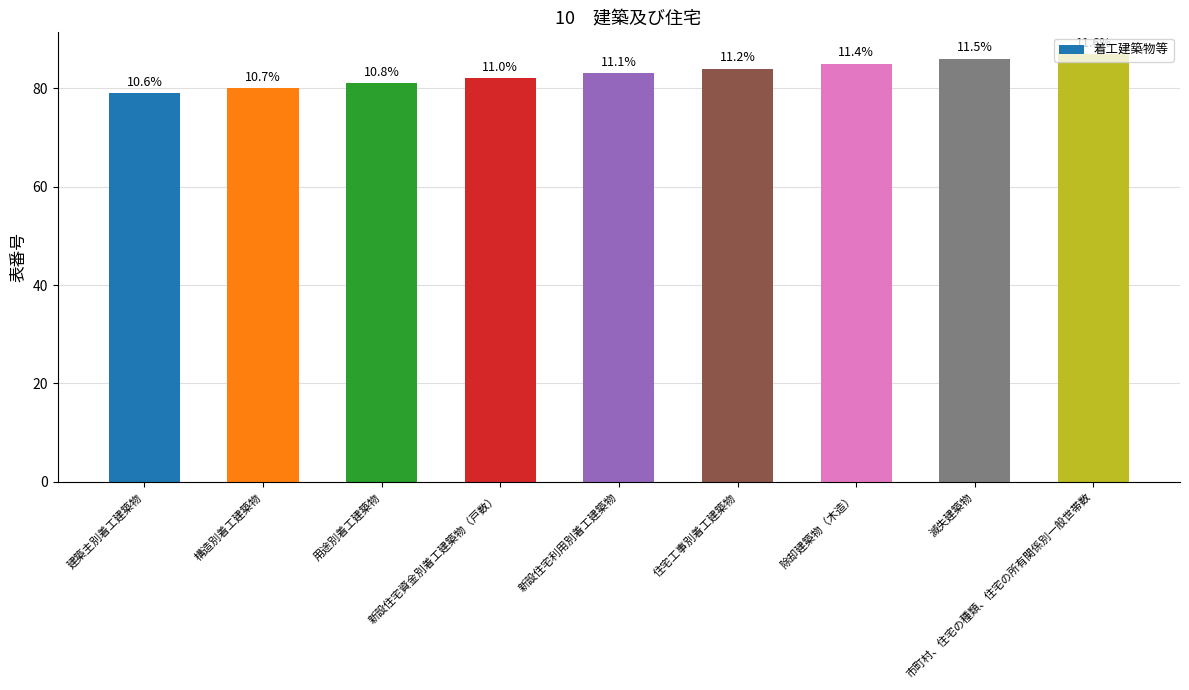

Where is the data nearest to the value 83?

新設住宅利用別着工建築物